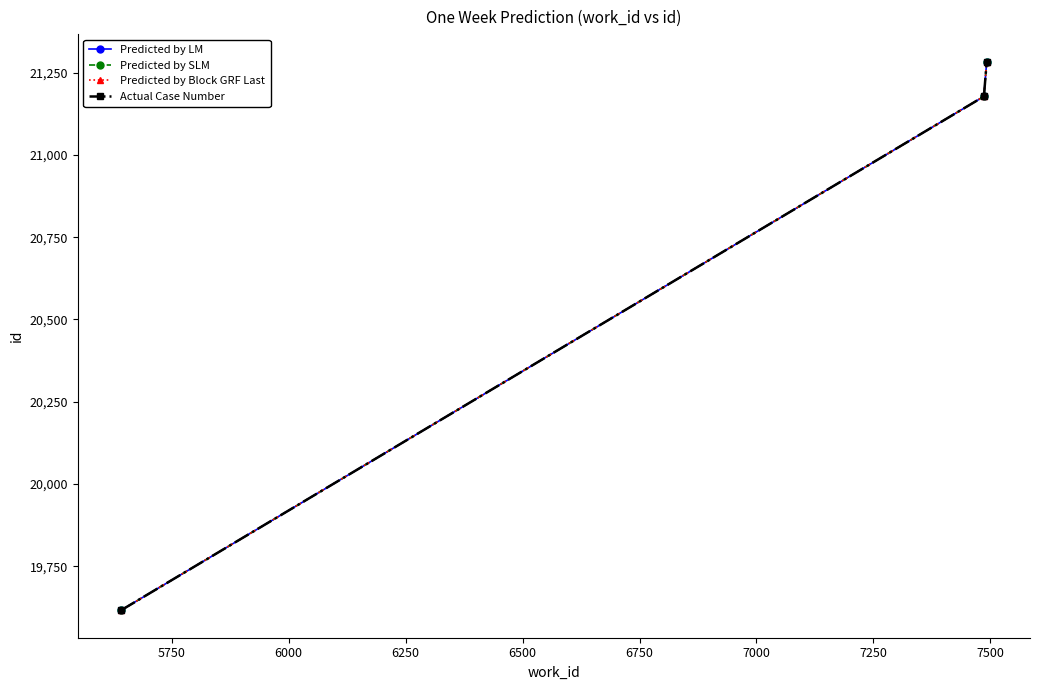

Is this an area chart (filled region under the line)?

No